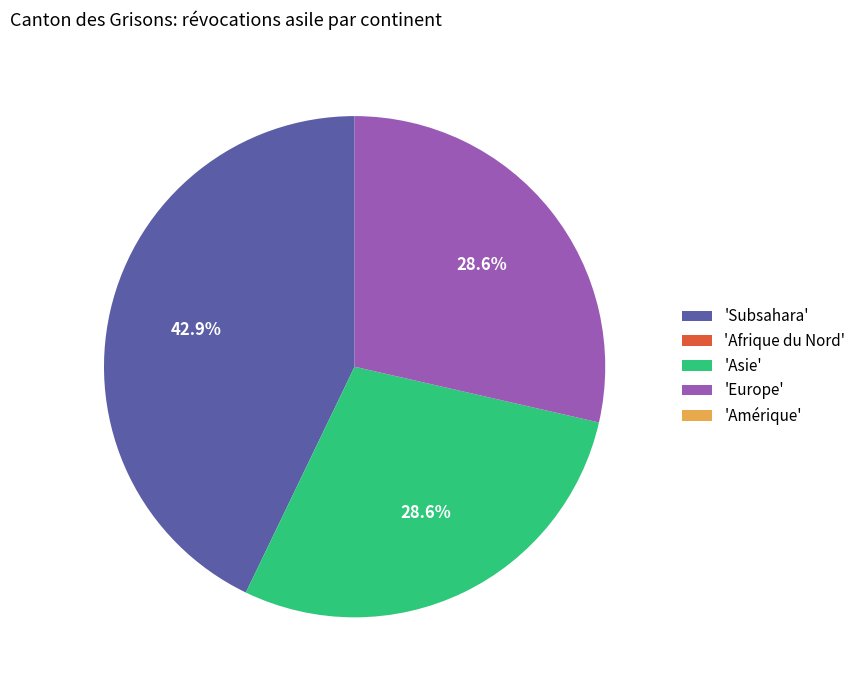

Is there a majority slice in this chart?

No